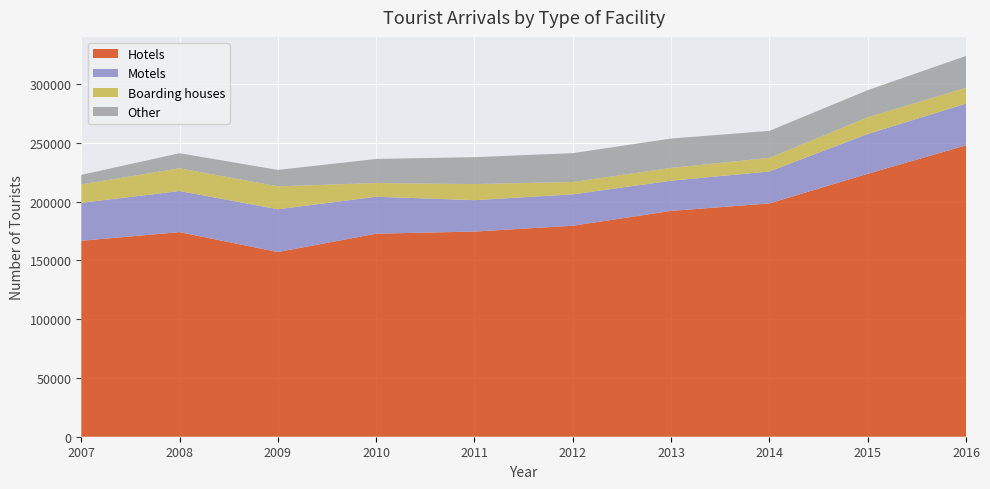

Reading right to left, extract all data points from this chart.

Hotels: 2016=247851	2015=223680	2014=198450	2013=192095	2012=179471	2011=174526	2010=172734	2009=157098	2008=174040	2007=166670
Motels: 2016=35481	2015=33864	2014=27186	2013=25691	2012=26695	2011=26685	2010=31414	2009=36399	2008=34956	2007=32264
Boarding houses: 2016=13446	2015=14161	2014=11560	2013=10879	2012=10523	2011=13685	2010=11654	2009=19479	2008=19314	2007=15736
Other: 2016=27130	2015=23076	2014=22964	2013=24988	2012=24525	2011=22898	2010=20484	2009=13981	2008=12835	2007=8059